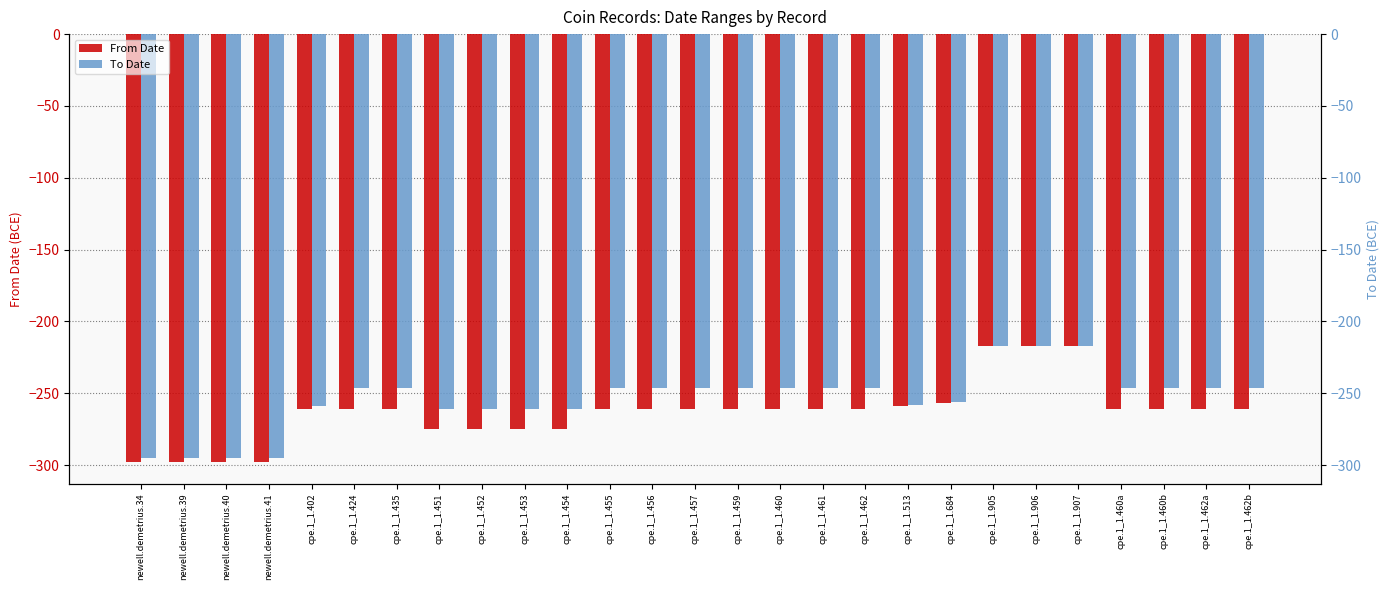

Which series has the largest total across all categories?

To Date